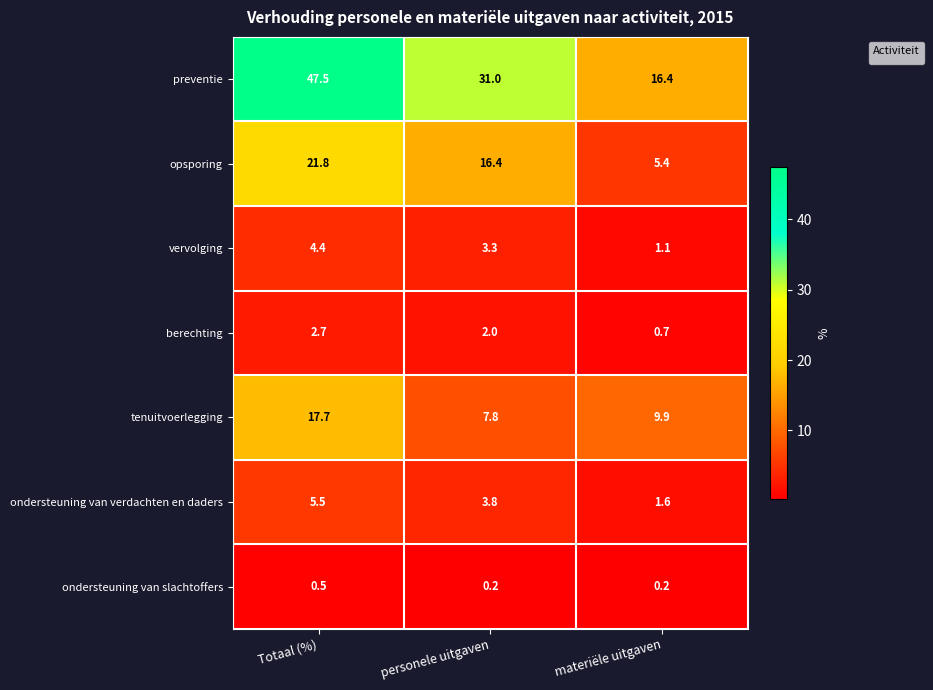

Which label corresponds to the smallest value in the chart?

materiële uitgaven